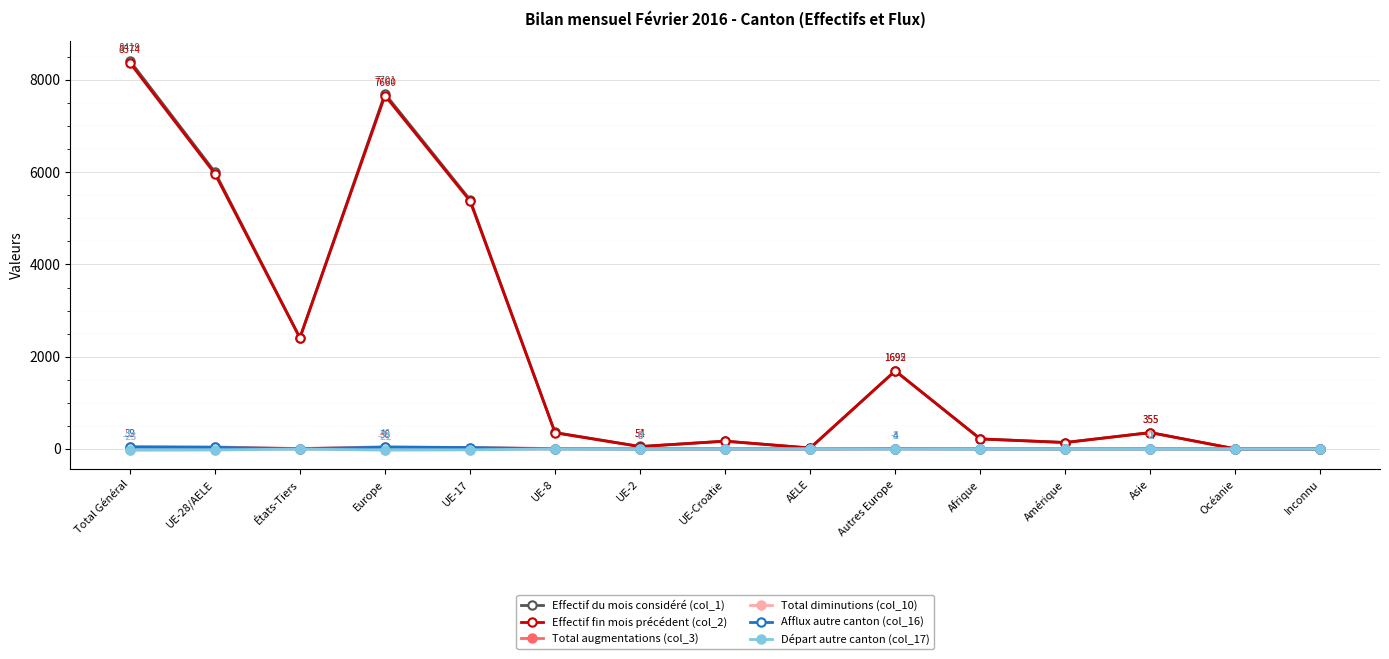

Where is the first local minimum for Effectif fin mois précédent (col_2)?

États-Tiers